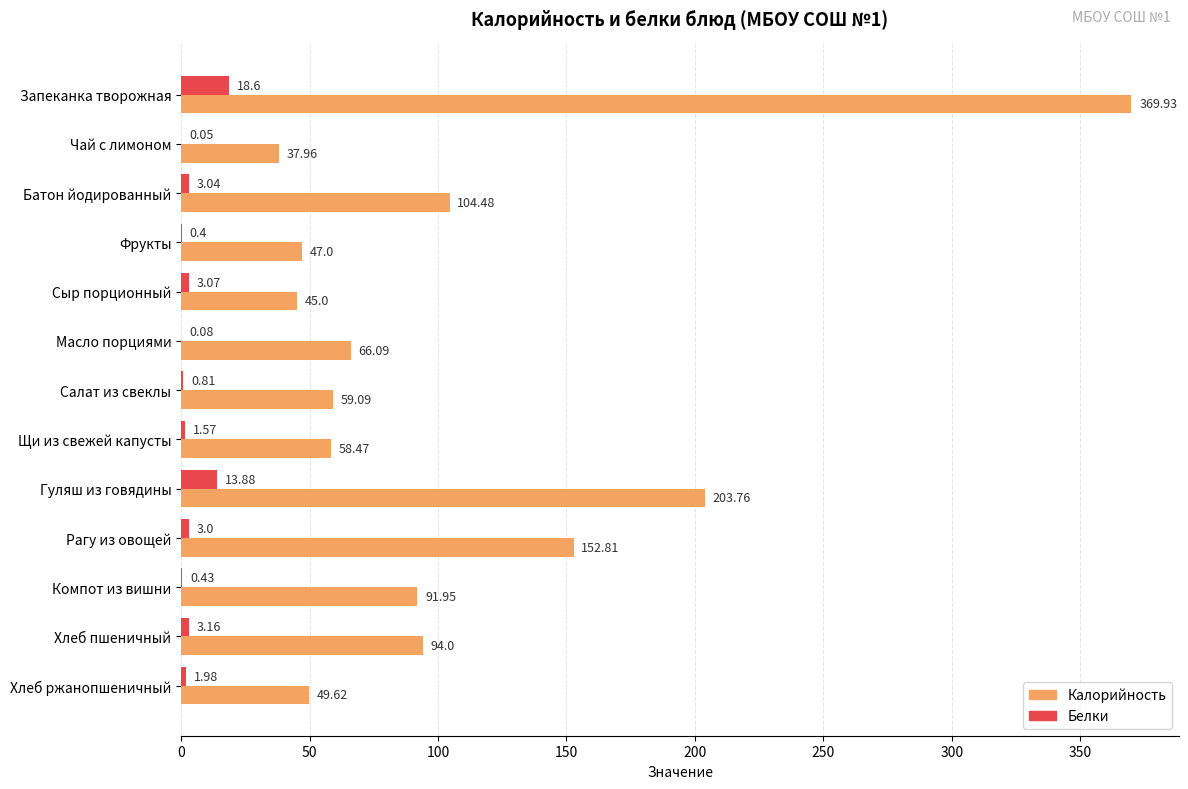

What are all the series names shown in the legend?

Калорийность, Белки